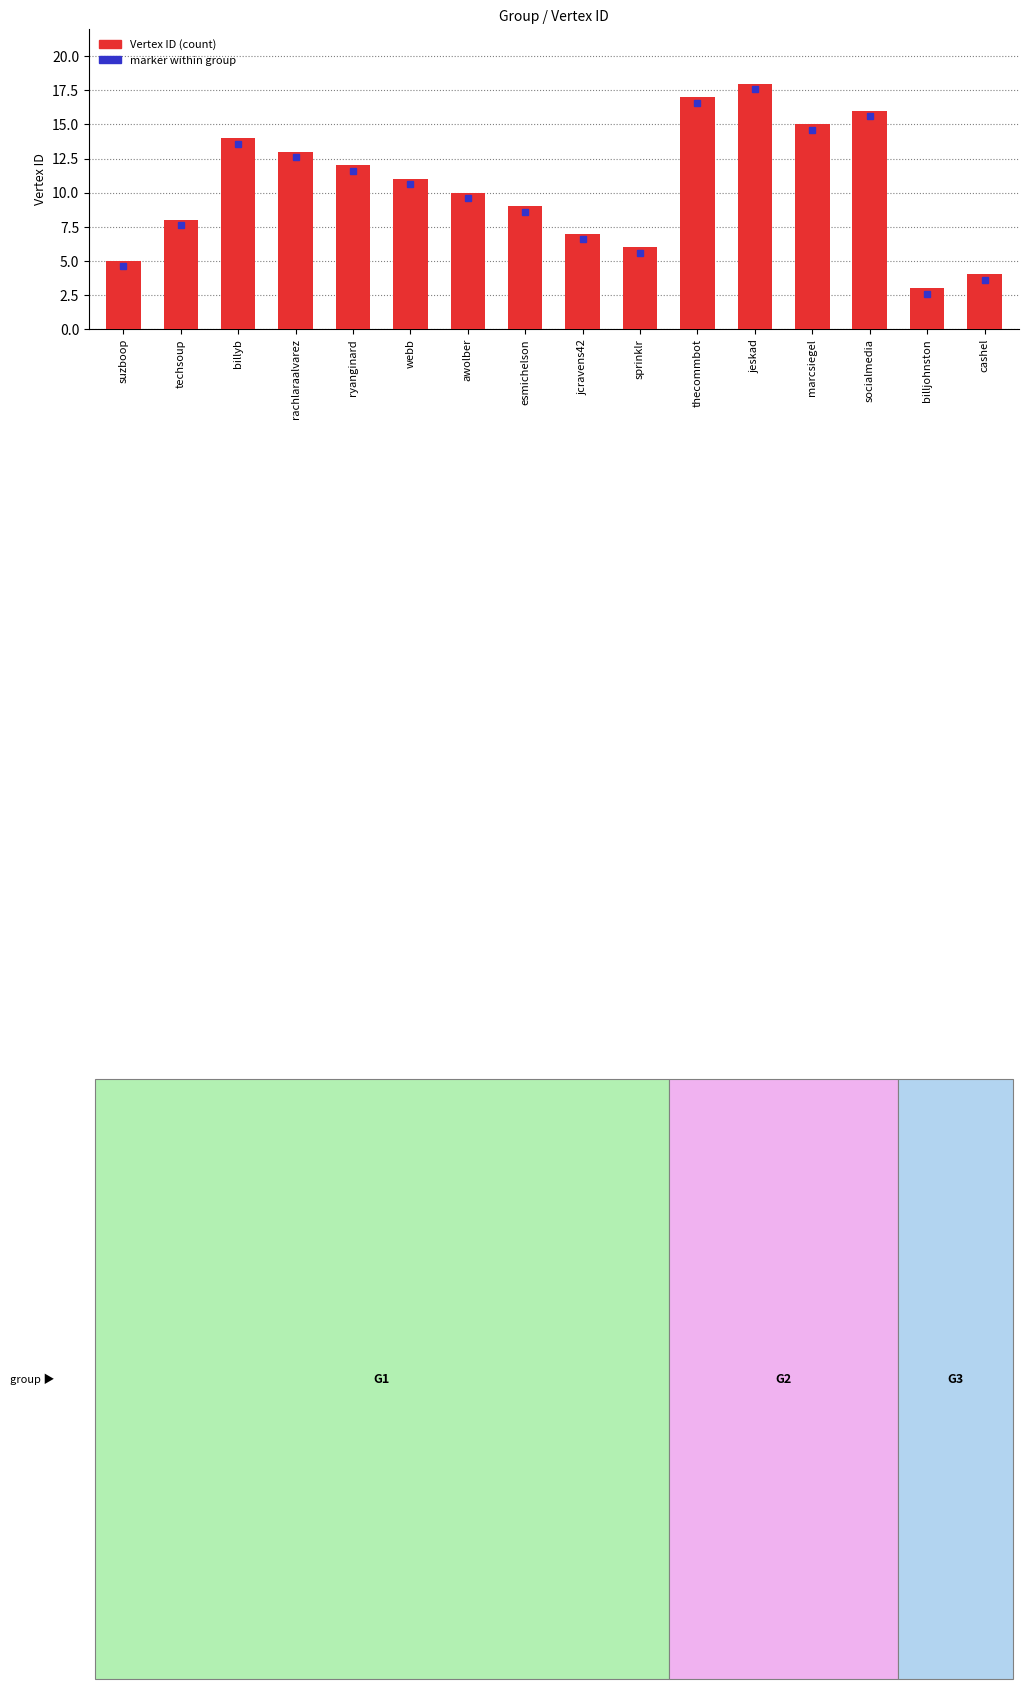

Reading left to right, list all the values displayed in this chart.

suzboop=5	techsoup=8	billyb=14	rachlaraalvarez=13	ryanginard=12	webb=11	awolber=10	esmichelson=9	jcravens42=7	sprinklr=6	thecommbot=17	jeskad=18	marcsiegel=15	socialmedia=16	billjohnston=3	cashel=4